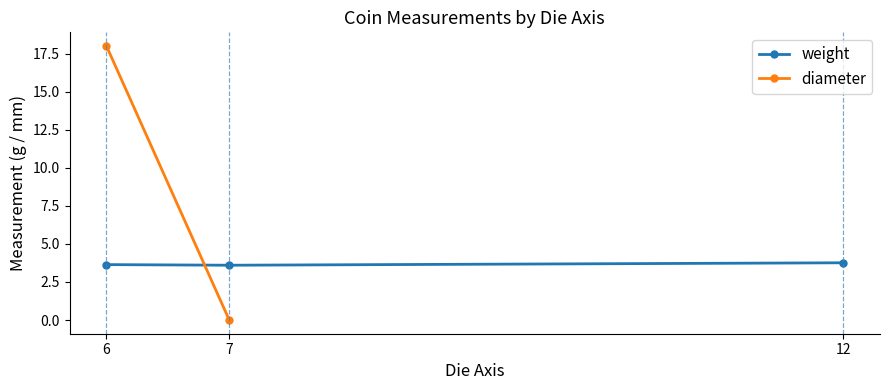

Where do weight and diameter first cross each other?

6 and 7